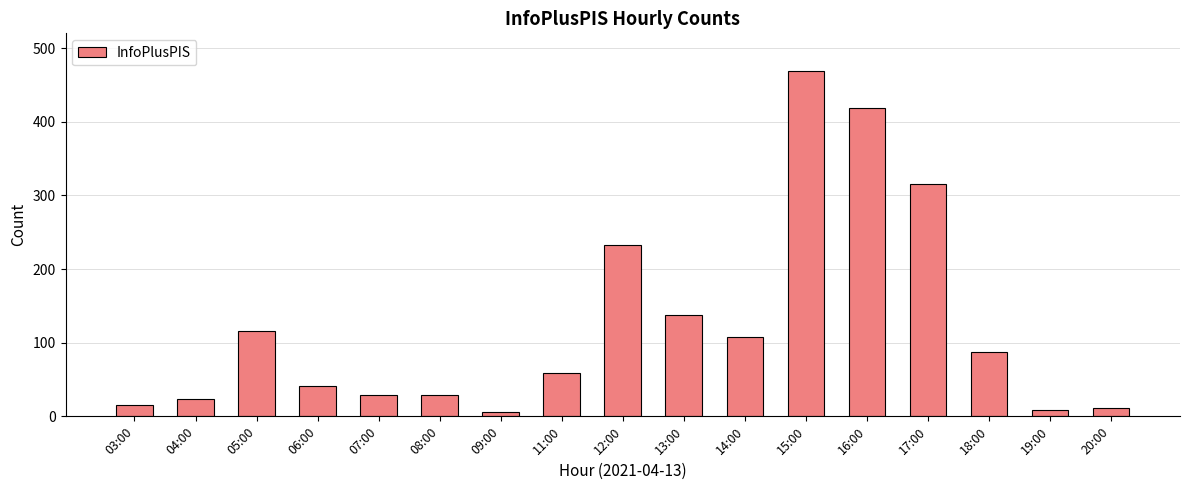

What is the maximum value shown in the chart?

469